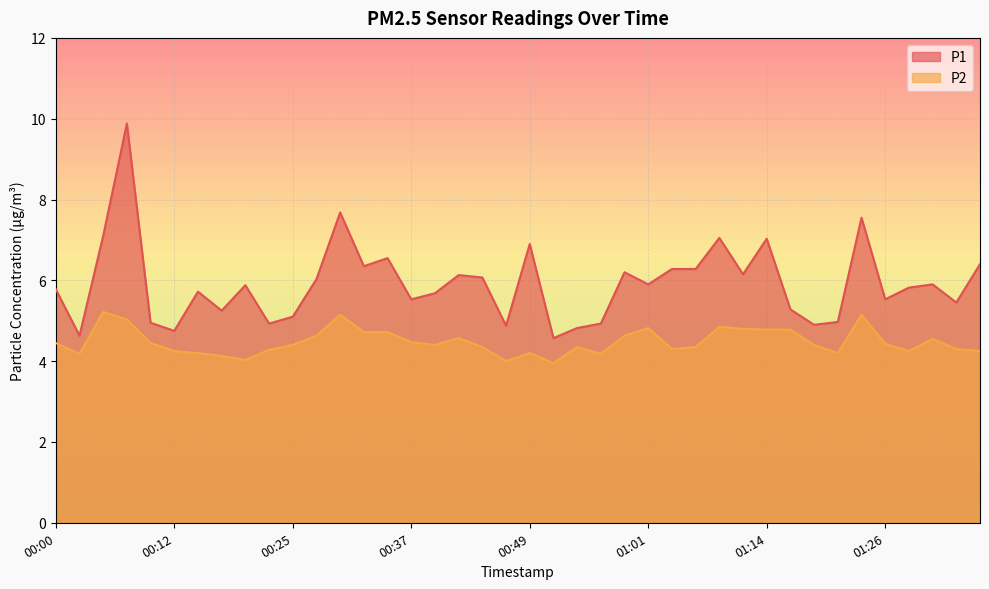

Between 01:16 and 01:06, which is larger?

01:06